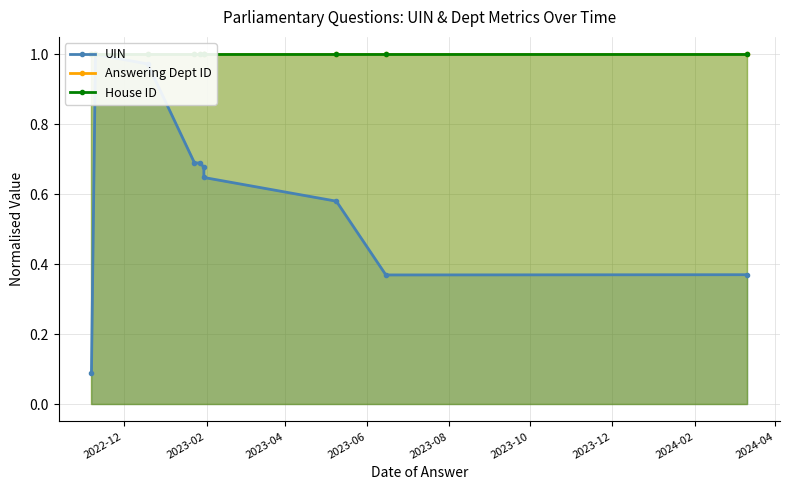

Which series has the widest spread of values?

UIN